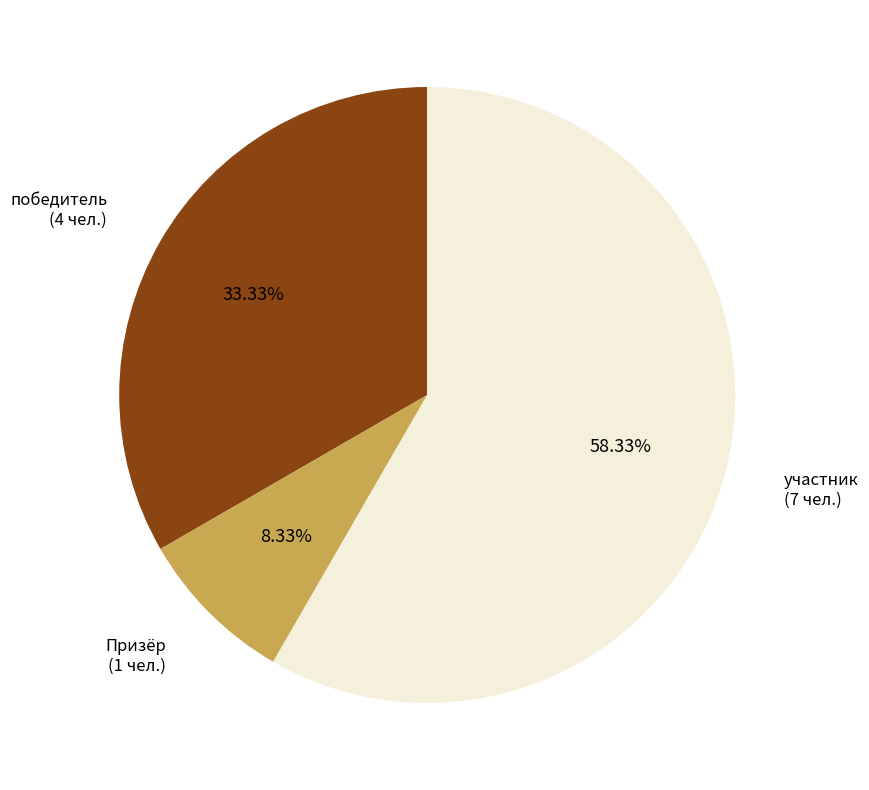

How many segments does this pie chart have?

3